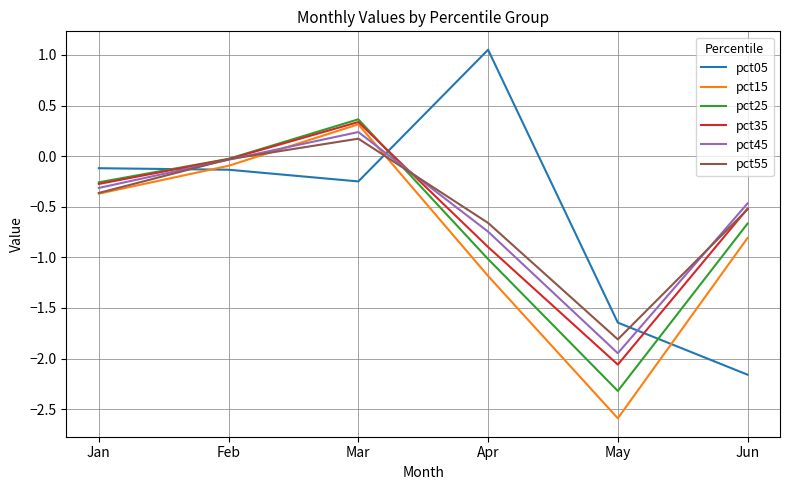

Which series has the largest range (max minus min)?

pct05